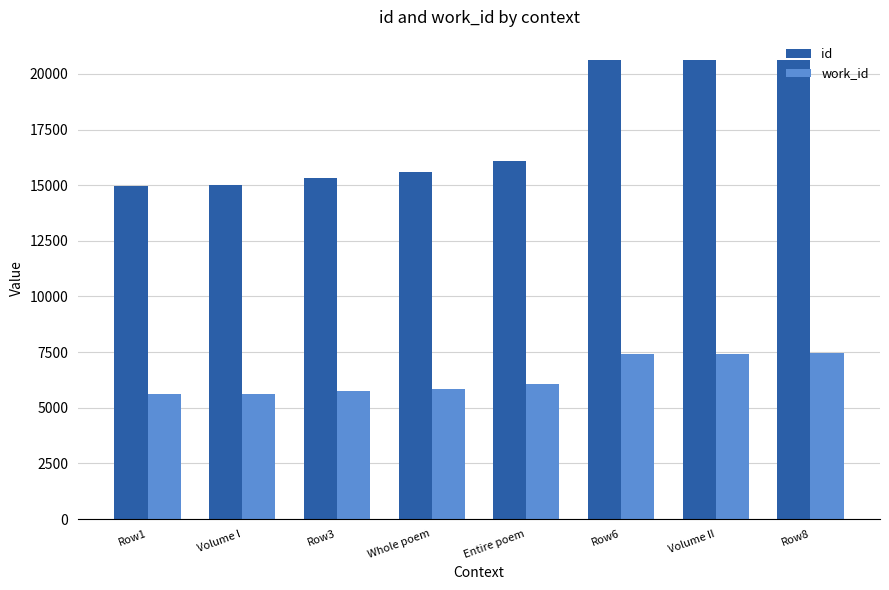

What is the sum of the work_id values at Entire poem and Row6?

13501